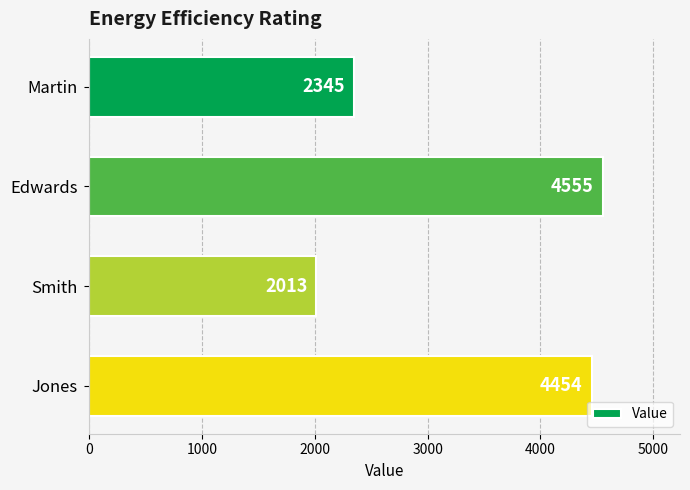

What value does the data have at Jones, to the nearest 10?

4450